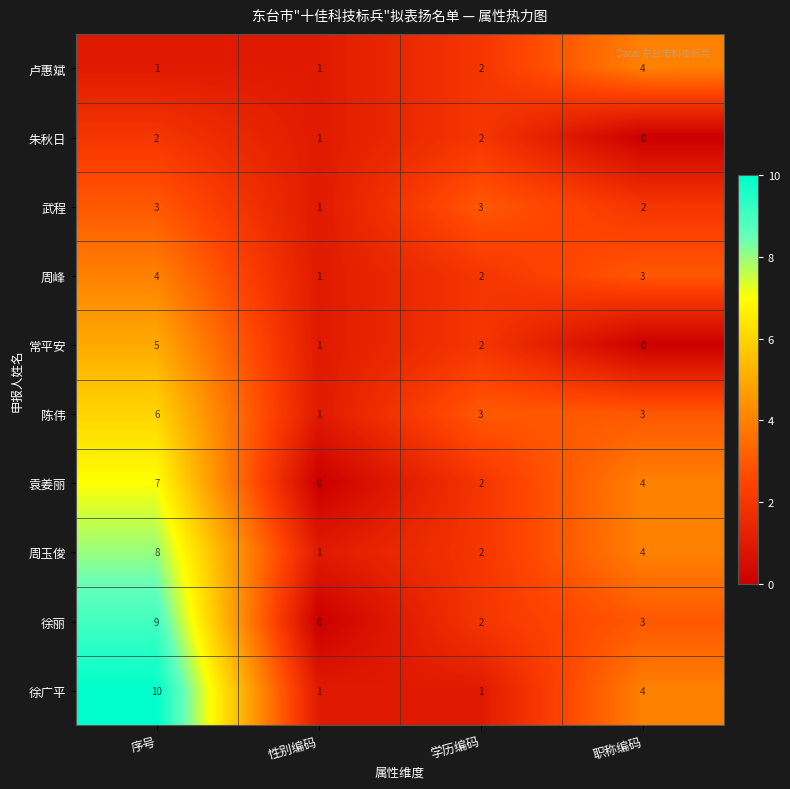

True or false: 袁姜丽 has a value of -4 at 性别编码.

False